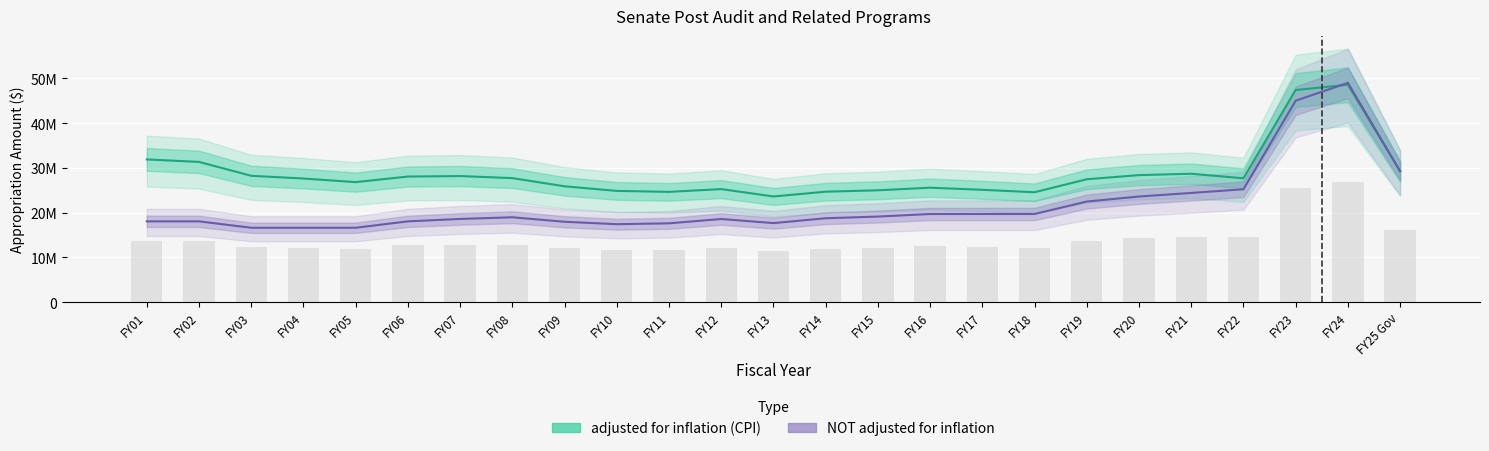

What is the spread (max minus min) of values at FY12?

6682911